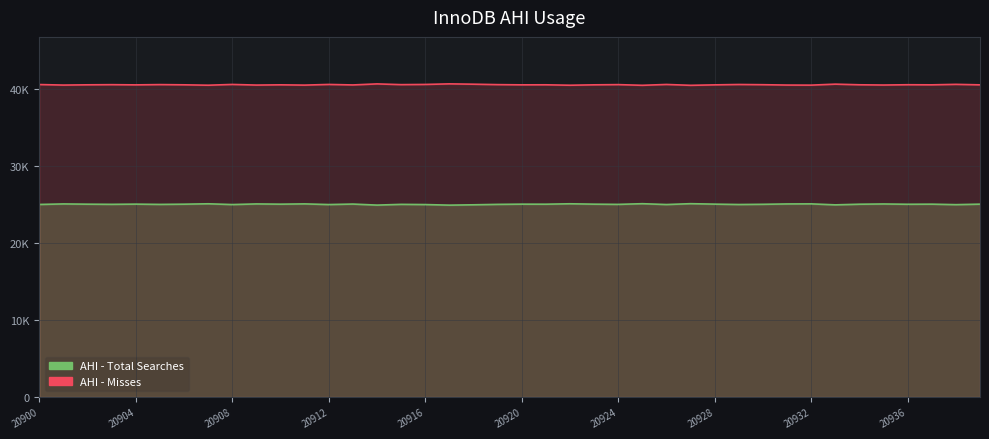

Which category has the highest value across all series?

17